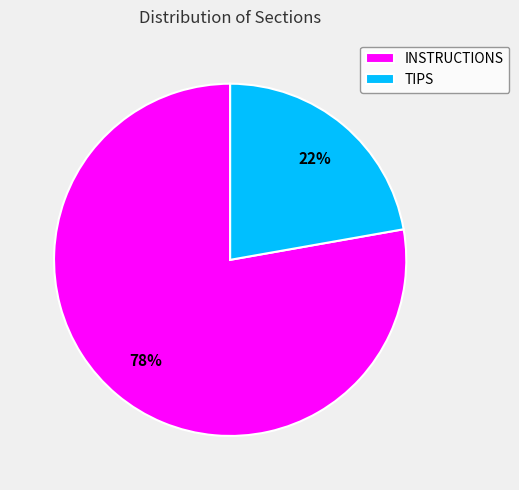

Is the sum of TIPS and INSTRUCTIONS greater than half?

Yes